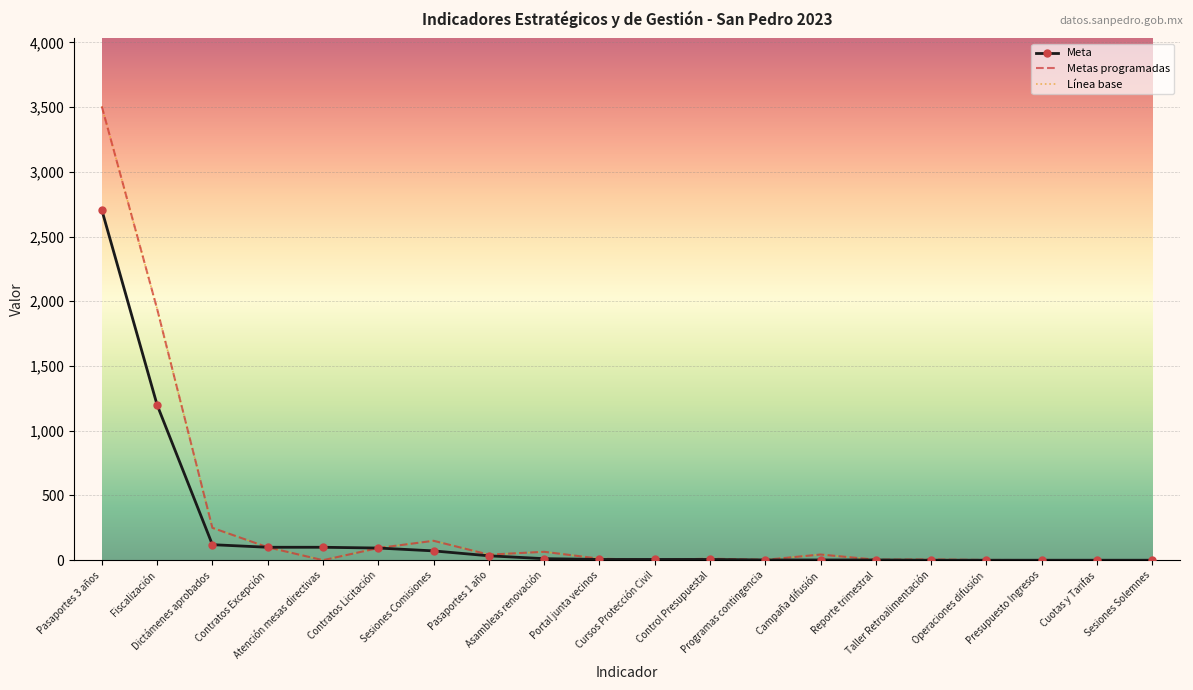

What is the spread (max minus min) of values at Sesiones Solemnes?

1